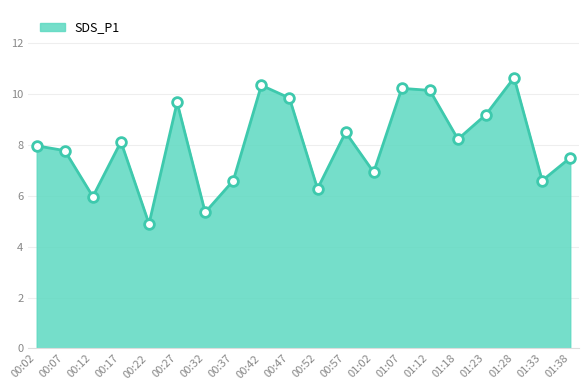

Between 01:28 and 01:33, which is larger?

01:28